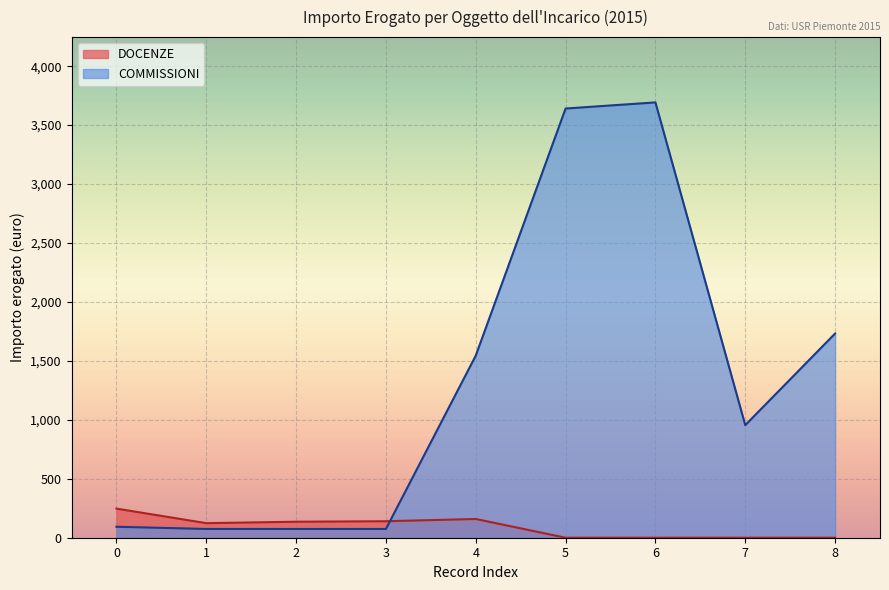

The value of DOCENZE at 6 is 0.0. True or false?

True